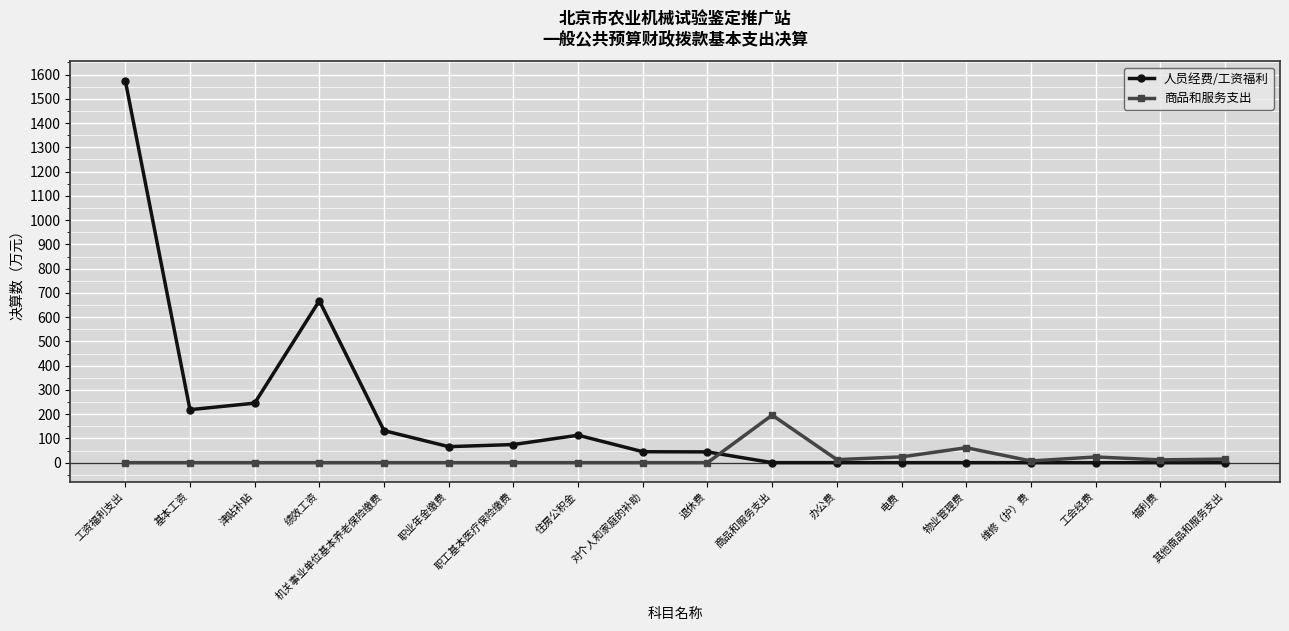

Between which two adjacent categories do 人员经费/工资福利 and 商品和服务支出 first intersect?

退休费 and 商品和服务支出